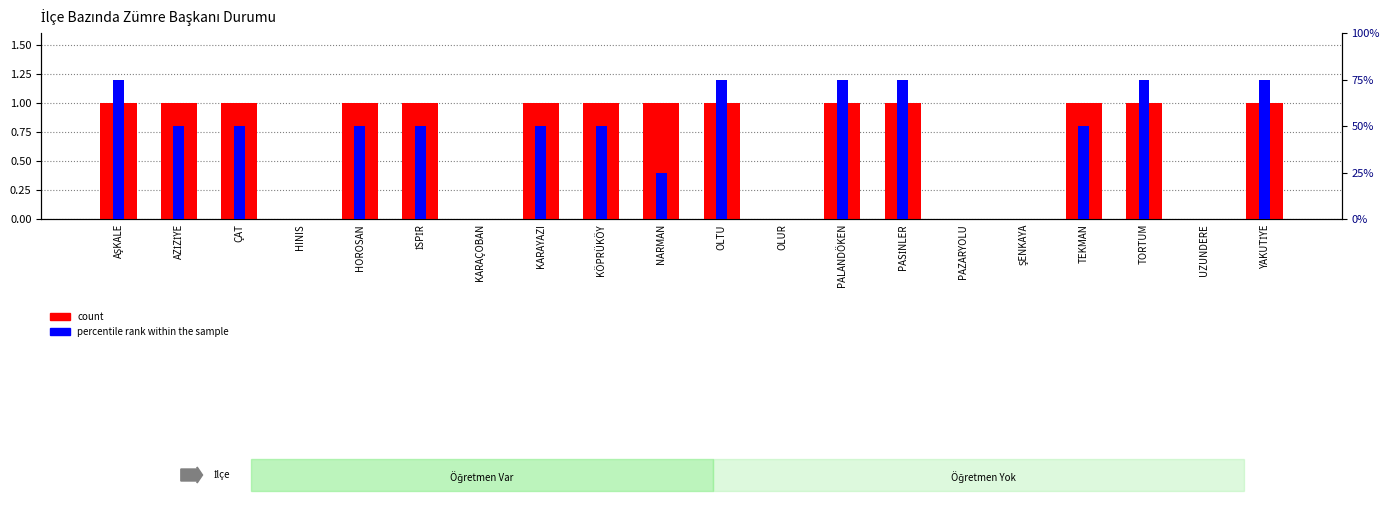

What value does the count series have at AŞKALE?

1.0